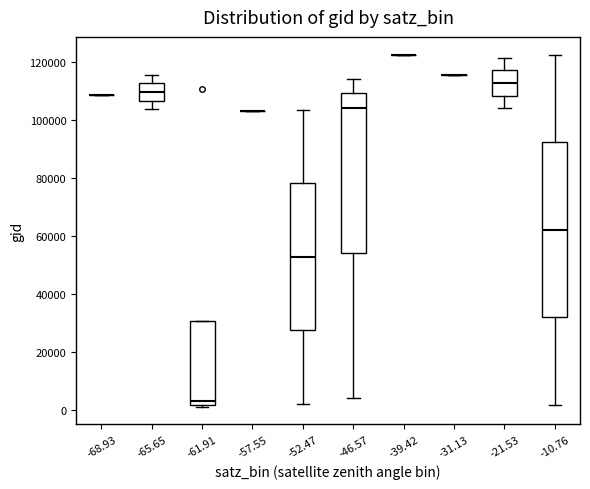

Which box is the tallest, from its lower edge to its upper edge?

-10.76